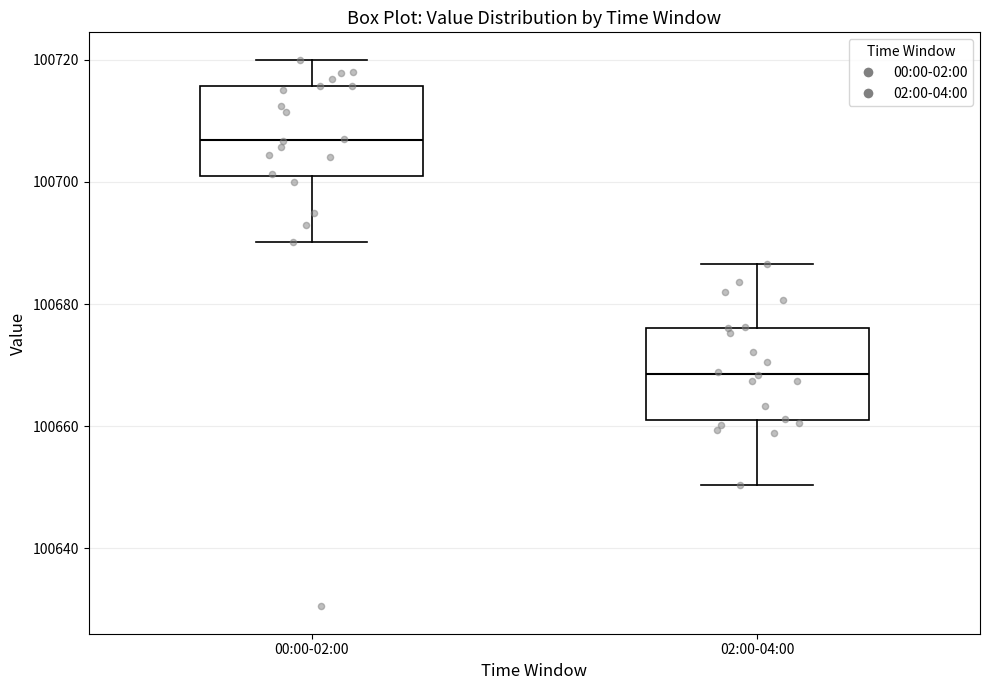

Which box's median line is the lowest?

02:00-04:00